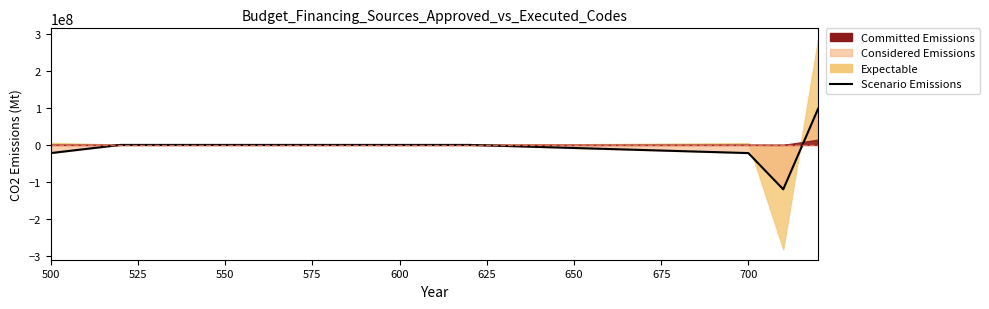

The chart shows a value of -70910286.7 at 550. True or false?

False